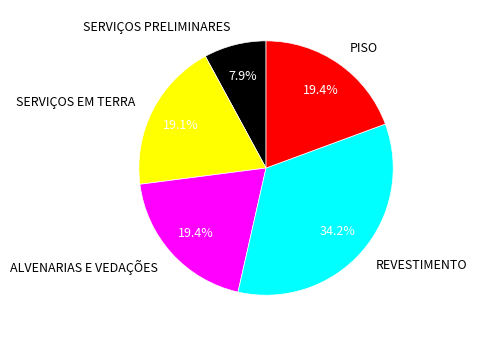

To the nearest percent, what portion does SERVIÇOS PRELIMINARES represent?

8%